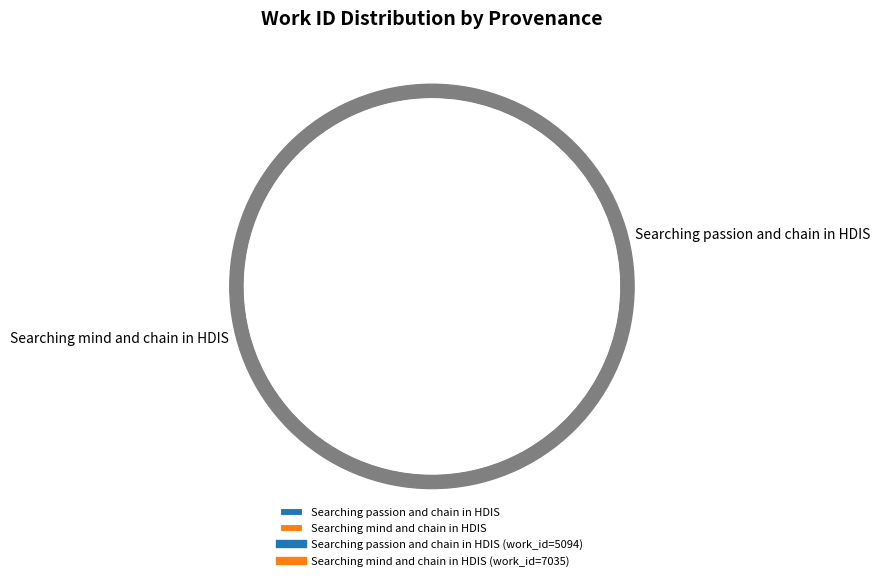

To the nearest percent, what is the difference between the largest and smallest slice percentages?

16%